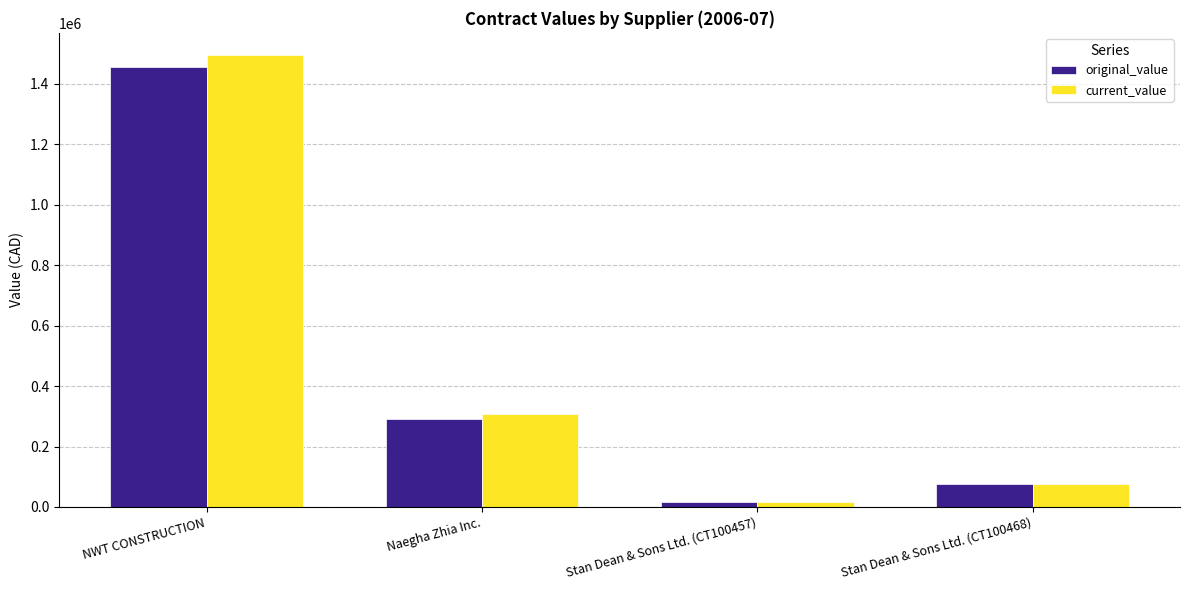

The current_value series shows 1494435.6 at NWT CONSTRUCTION. True or false?

True